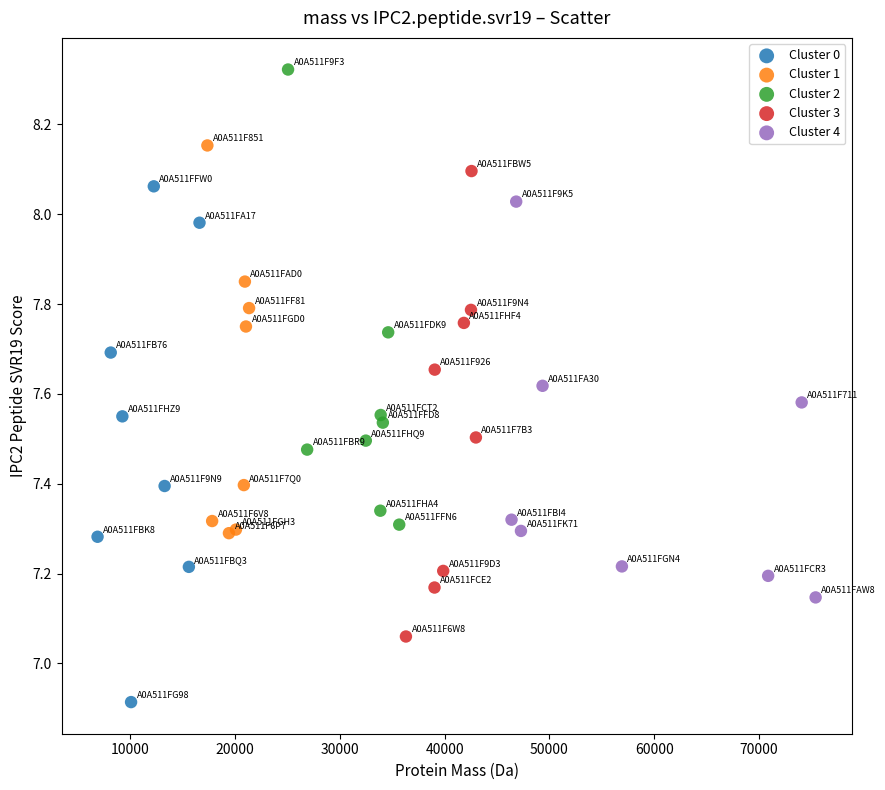

Which series has the largest Y range (max minus min)?

Cluster 0